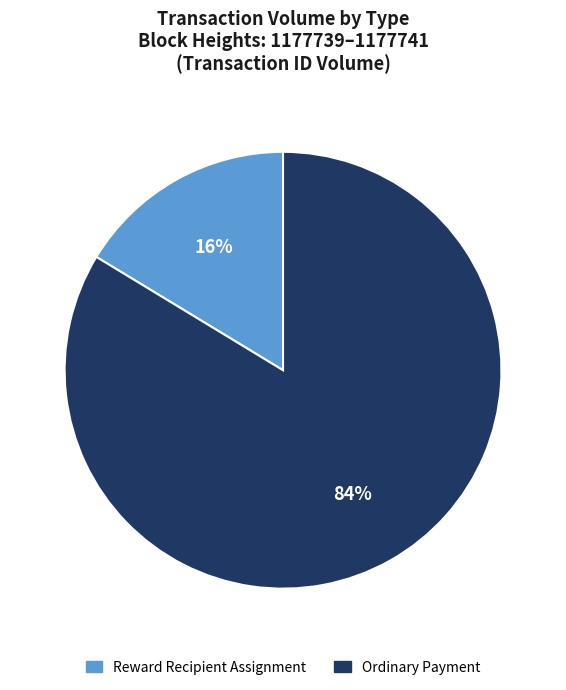

Which has a higher value, Ordinary Payment or Reward Recipient Assignment?

Ordinary Payment